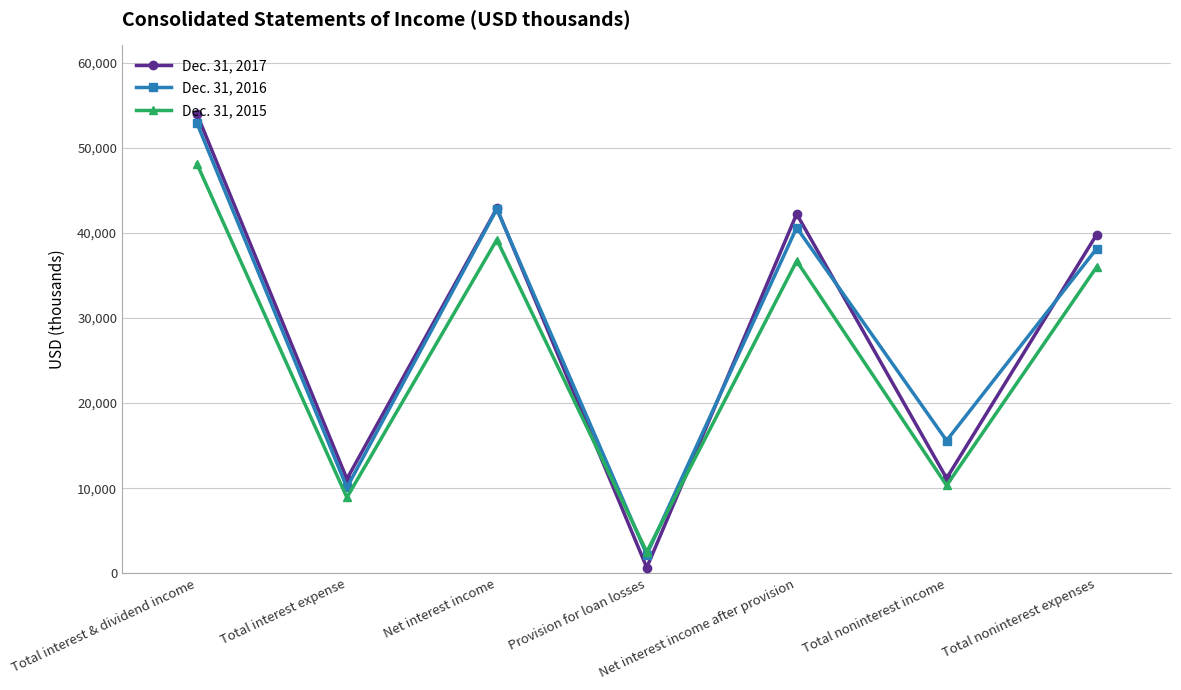

What is the difference between the highest and lowest values at Total noninterest expenses?

3809